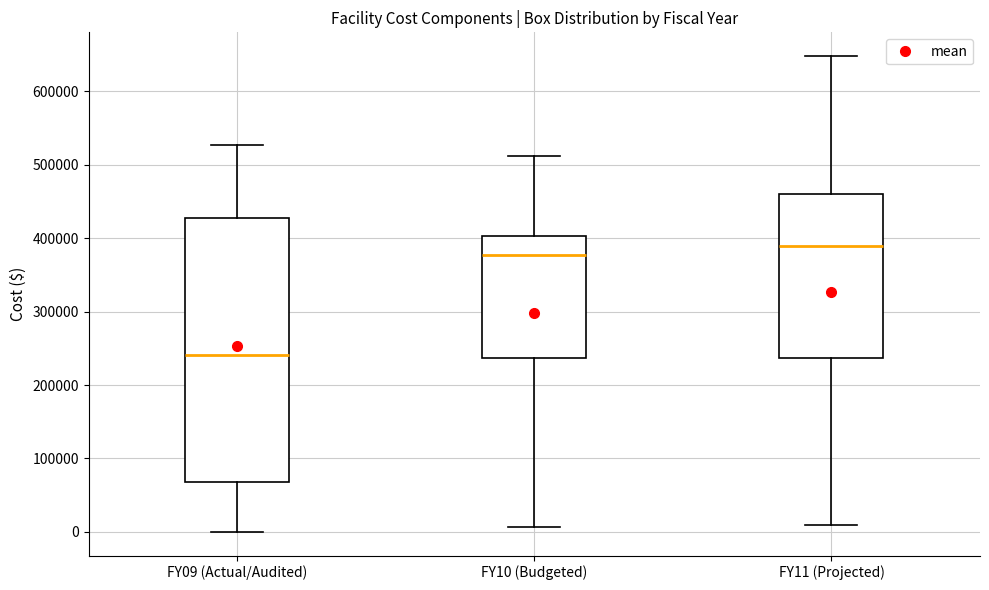

Which box's median line is the lowest?

FY09 (Actual/Audited)